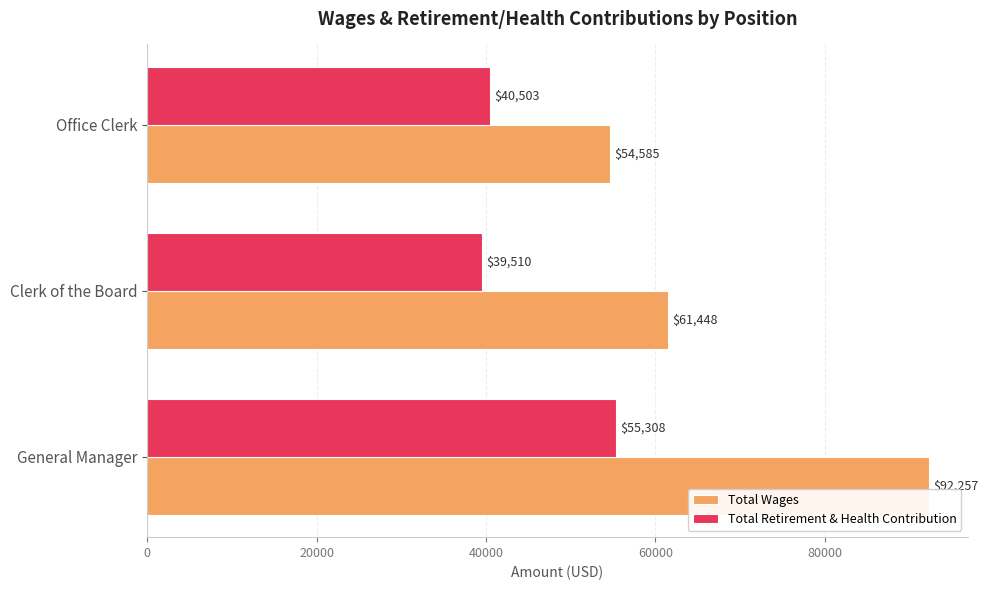

Which category has the lowest value across all series?

Clerk of the Board